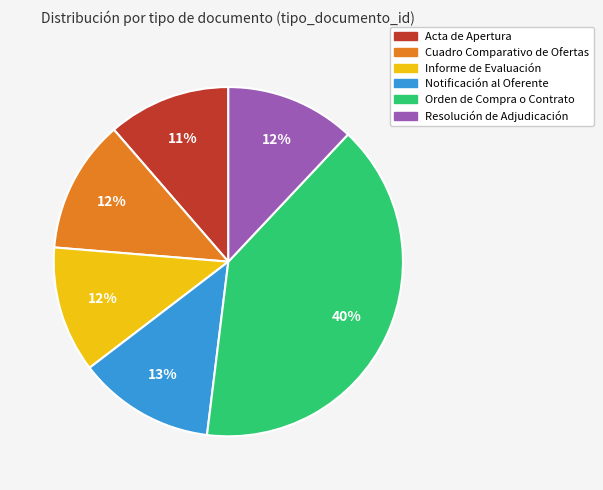

What percentage is the Resolución de Adjudicación slice, to the nearest percent?

12%